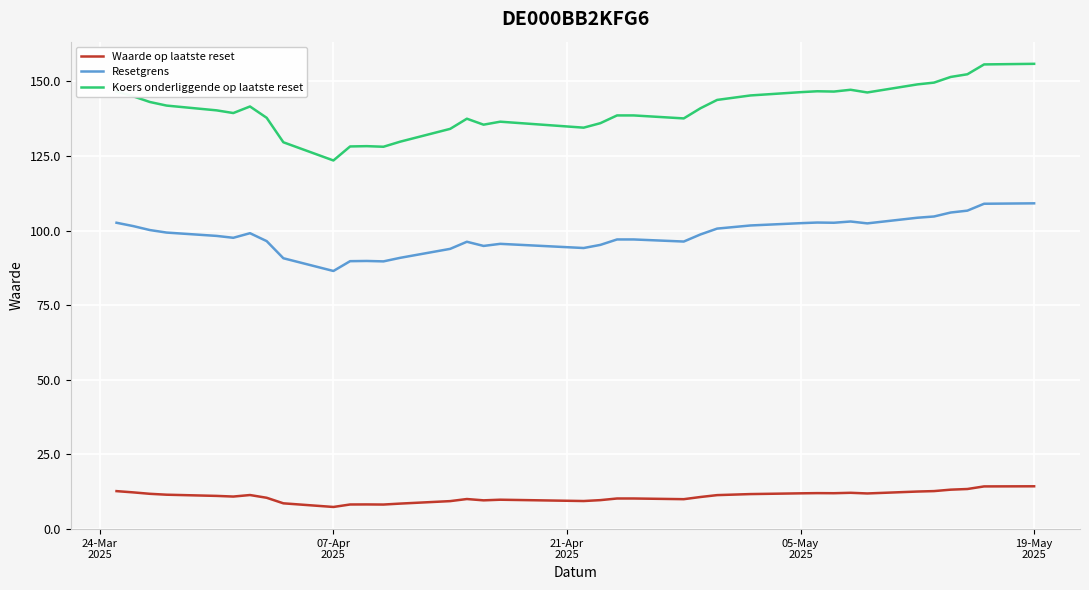

What is the highest value of the Koers onderliggende op laatste reset series?

155.9